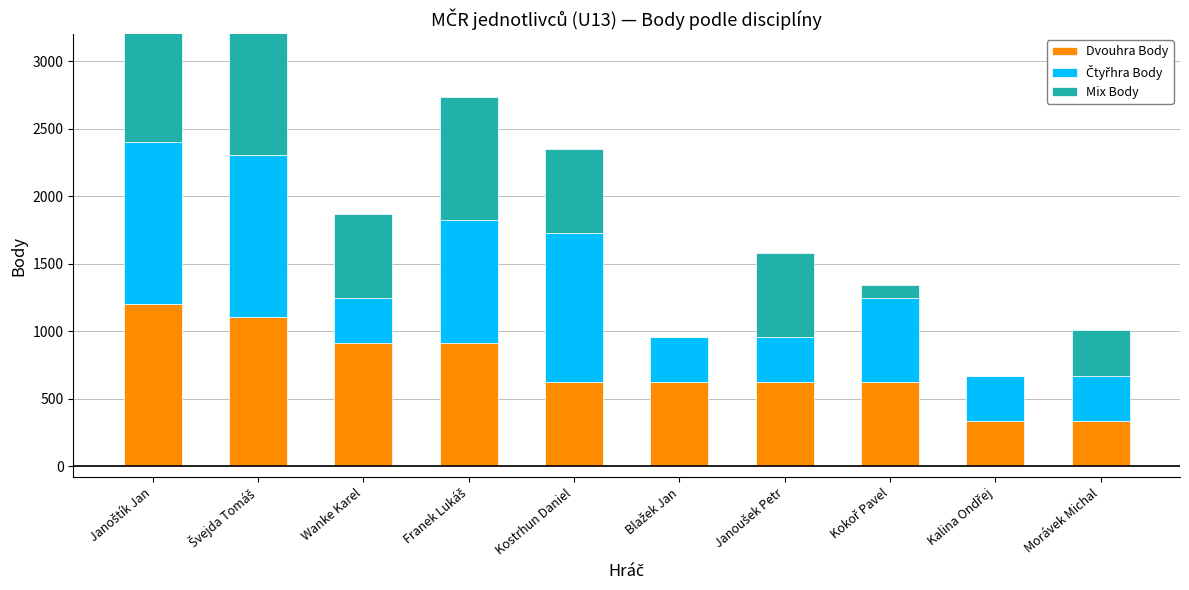

Reading left to right, list all the values displayed in this chart.

Dvouhra Body: Janoštík Jan=1200	Švejda Tomáš=1104	Wanke Karel=912	Franek Lukáš=912	Kostrhun Daniel=624	Blažek Jan=624	Janoušek Petr=624	Kokoř Pavel=624	Kalina Ondřej=336	Morávek Michal=336
Čtyřhra Body: Janoštík Jan=1200	Švejda Tomáš=1200	Wanke Karel=336	Franek Lukáš=912	Kostrhun Daniel=1104	Blažek Jan=336	Janoušek Petr=336	Kokoř Pavel=624	Kalina Ondřej=336	Morávek Michal=336
Mix Body: Janoštík Jan=1104	Švejda Tomáš=1200	Wanke Karel=624	Franek Lukáš=912	Kostrhun Daniel=624	Blažek Jan=0	Janoušek Petr=624	Kokoř Pavel=96	Kalina Ondřej=0	Morávek Michal=336